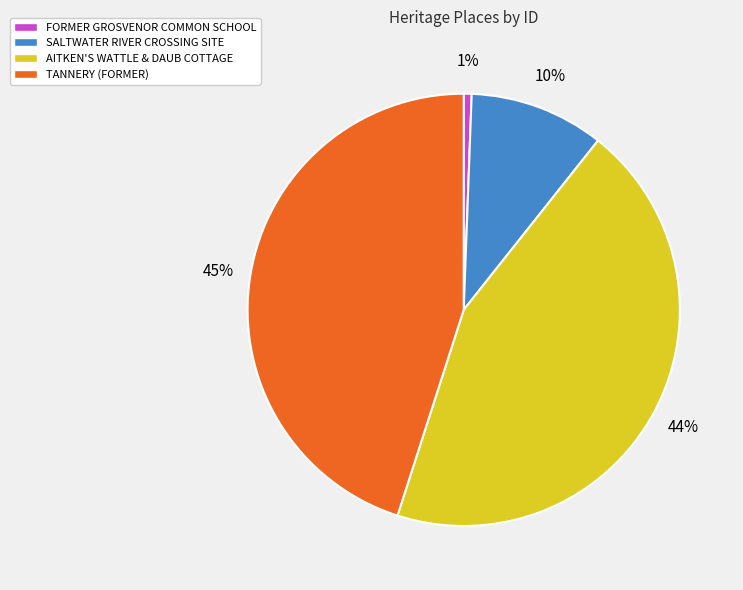

Do TANNERY (FORMER) and SALTWATER RIVER CROSSING SITE together represent more than half of the pie?

Yes